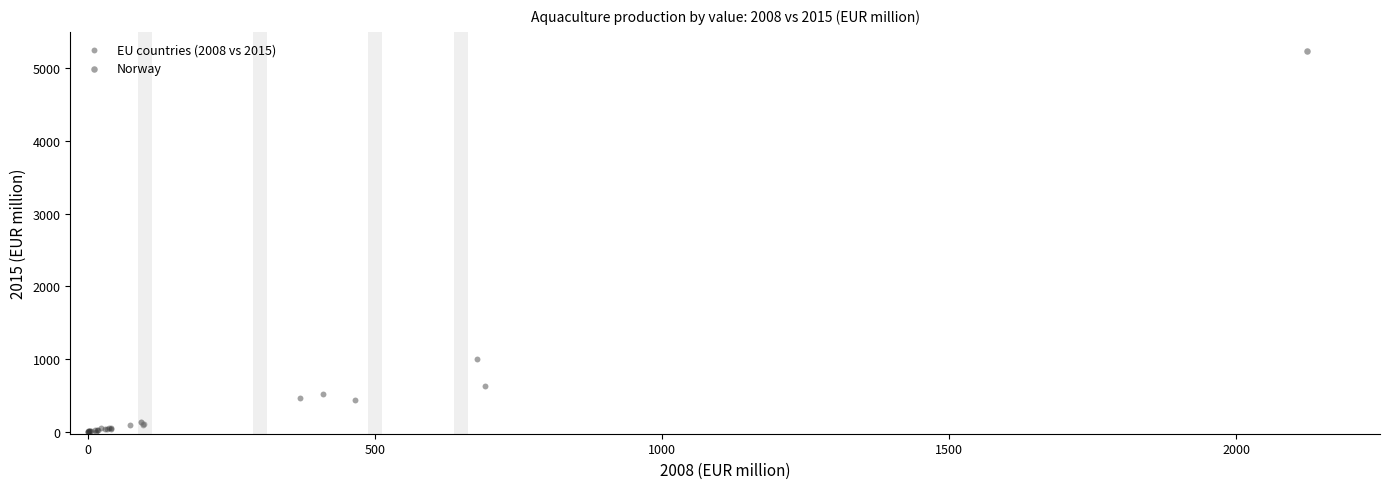

What are all the series names shown in the legend?

EU countries (2008 vs 2015), Norway